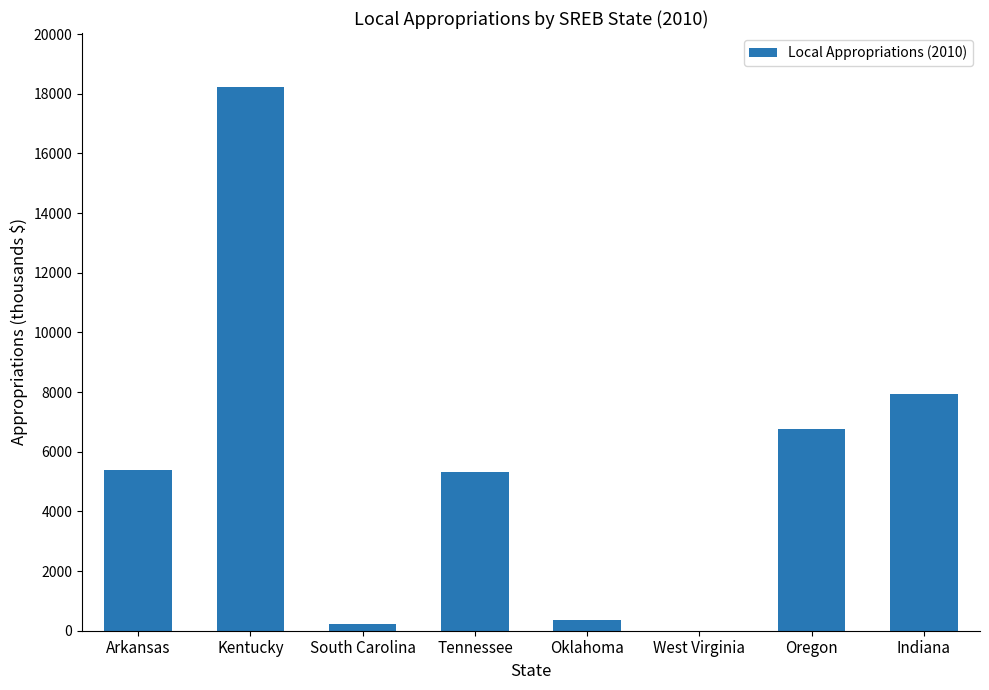

What is the greatest value displayed?

18217